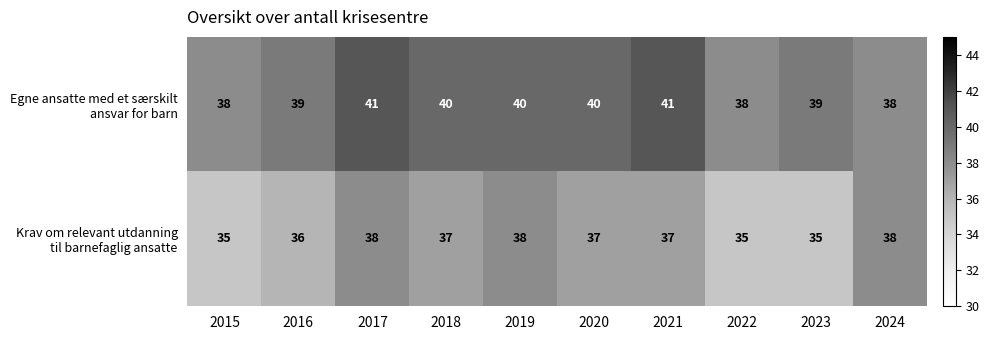

What is the difference between the highest and lowest values at 2016?

3